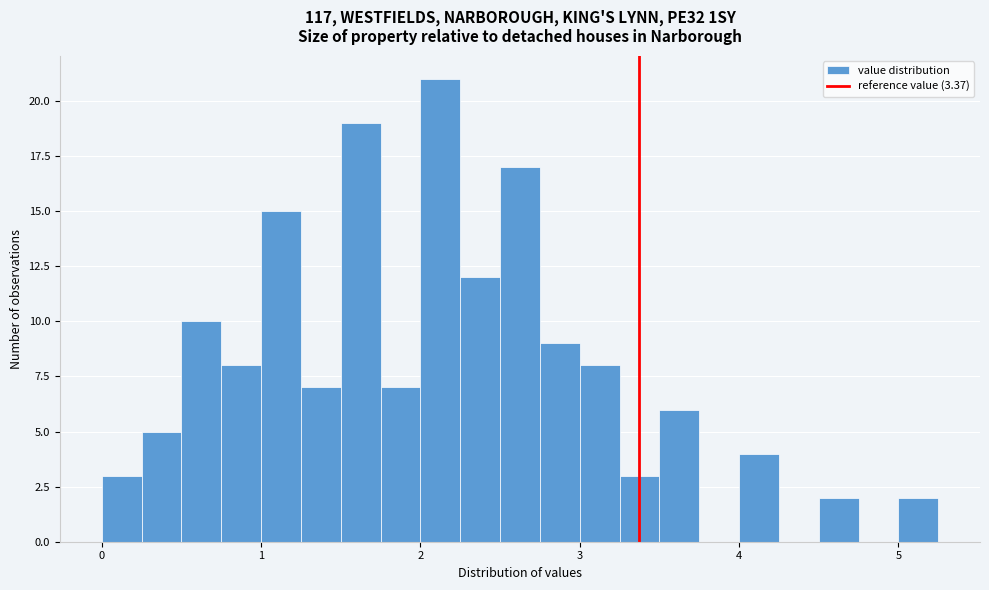

Around what value on the x-axis is the tallest bar? Give the approximate position of its centre, as read against the axis.

2.1